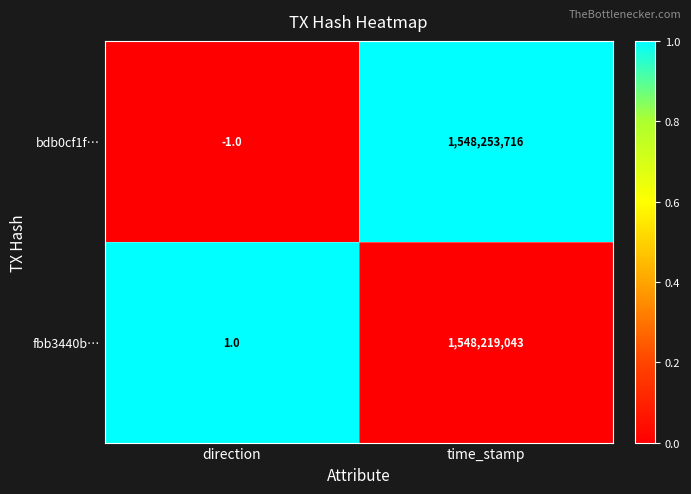

Which series changed the most between direction and time_stamp?

bdb0cf1f…